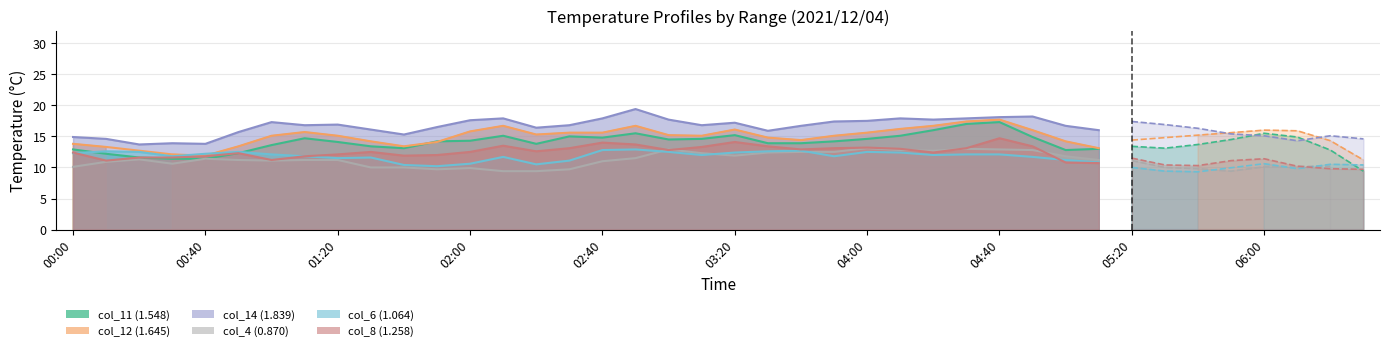

How many times do col_4 (0.870) and col_8 (1.258) cross each other?

5